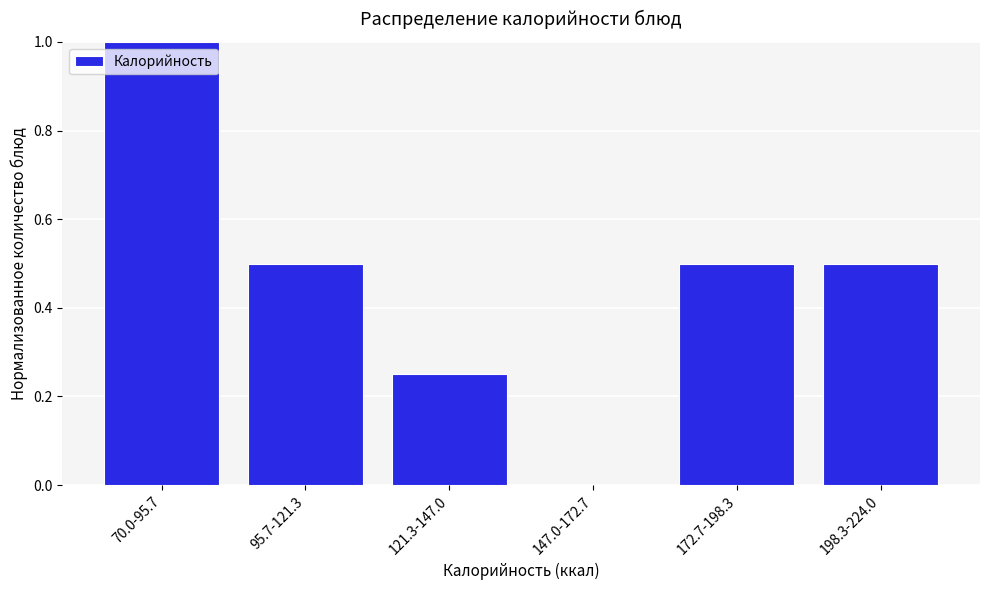

What is the sum of all values?

2.8